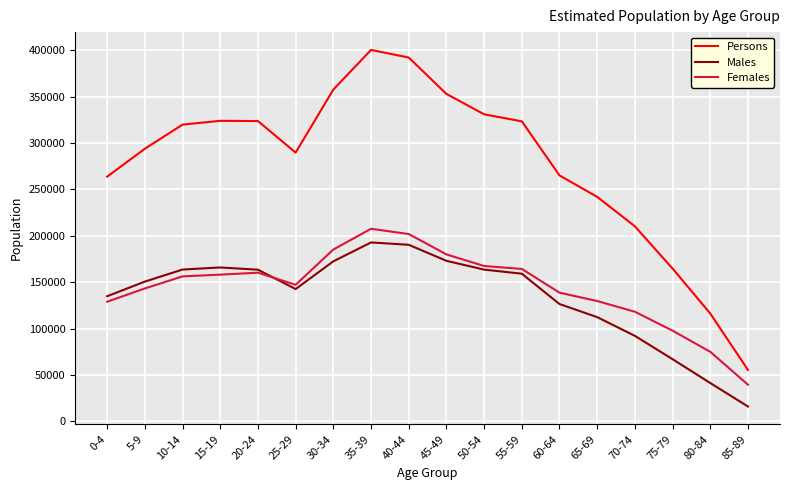

True or false: Males and Persons cross at least once.

False